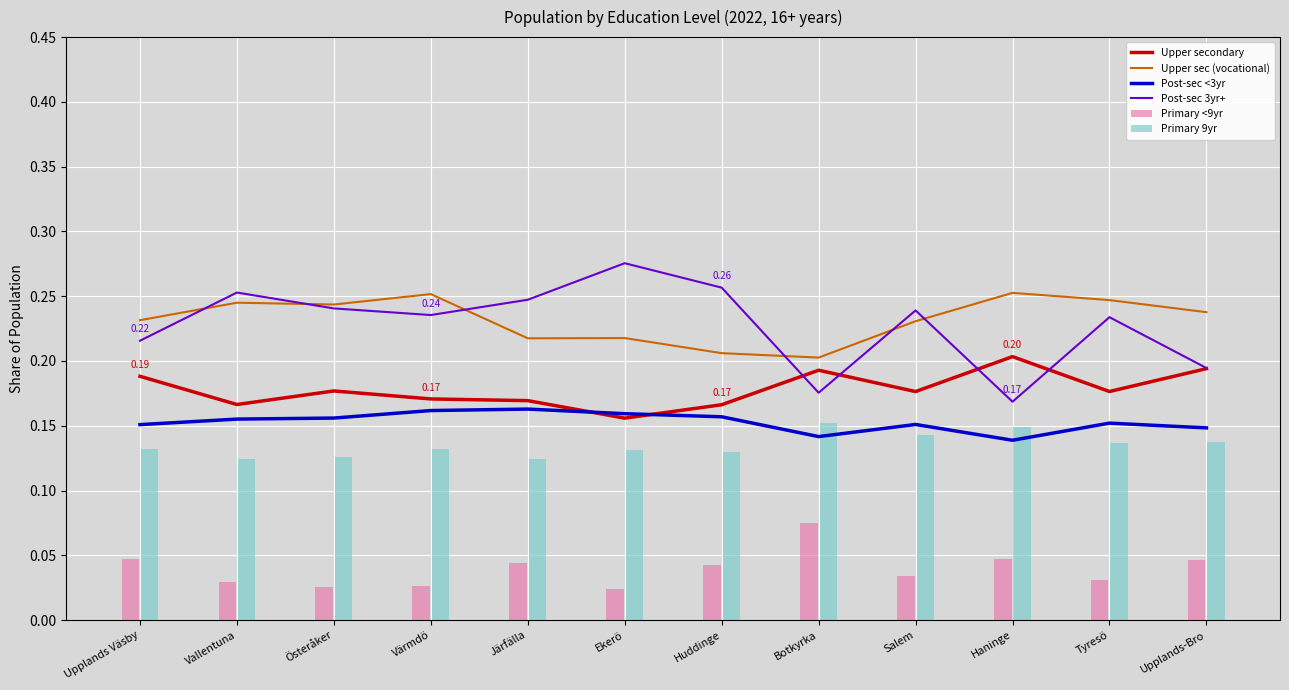

Reading right to left, extract all data points from this chart.

Upper secondary: Upplands-Bro=0.2	Tyresö=0.2	Haninge=0.2	Salem=0.2	Botkyrka=0.2	Huddinge=0.2	Ekerö=0.2	Järfälla=0.2	Värmdö=0.2	Österåker=0.2	Vallentuna=0.2	Upplands Väsby=0.2
Upper sec (vocational): Upplands-Bro=0.2	Tyresö=0.2	Haninge=0.3	Salem=0.2	Botkyrka=0.2	Huddinge=0.2	Ekerö=0.2	Järfälla=0.2	Värmdö=0.3	Österåker=0.2	Vallentuna=0.2	Upplands Väsby=0.2
Post-sec <3yr: Upplands-Bro=0.1	Tyresö=0.2	Haninge=0.1	Salem=0.2	Botkyrka=0.1	Huddinge=0.2	Ekerö=0.2	Järfälla=0.2	Värmdö=0.2	Österåker=0.2	Vallentuna=0.2	Upplands Väsby=0.2
Post-sec 3yr+: Upplands-Bro=0.2	Tyresö=0.2	Haninge=0.2	Salem=0.2	Botkyrka=0.2	Huddinge=0.3	Ekerö=0.3	Järfälla=0.2	Värmdö=0.2	Österåker=0.2	Vallentuna=0.3	Upplands Väsby=0.2
Primary <9yr: Upplands-Bro=0.0	Tyresö=0.0	Haninge=0.0	Salem=0.0	Botkyrka=0.1	Huddinge=0.0	Ekerö=0.0	Järfälla=0.0	Värmdö=0.0	Österåker=0.0	Vallentuna=0.0	Upplands Väsby=0.0
Primary 9yr: Upplands-Bro=0.1	Tyresö=0.1	Haninge=0.1	Salem=0.1	Botkyrka=0.2	Huddinge=0.1	Ekerö=0.1	Järfälla=0.1	Värmdö=0.1	Österåker=0.1	Vallentuna=0.1	Upplands Väsby=0.1